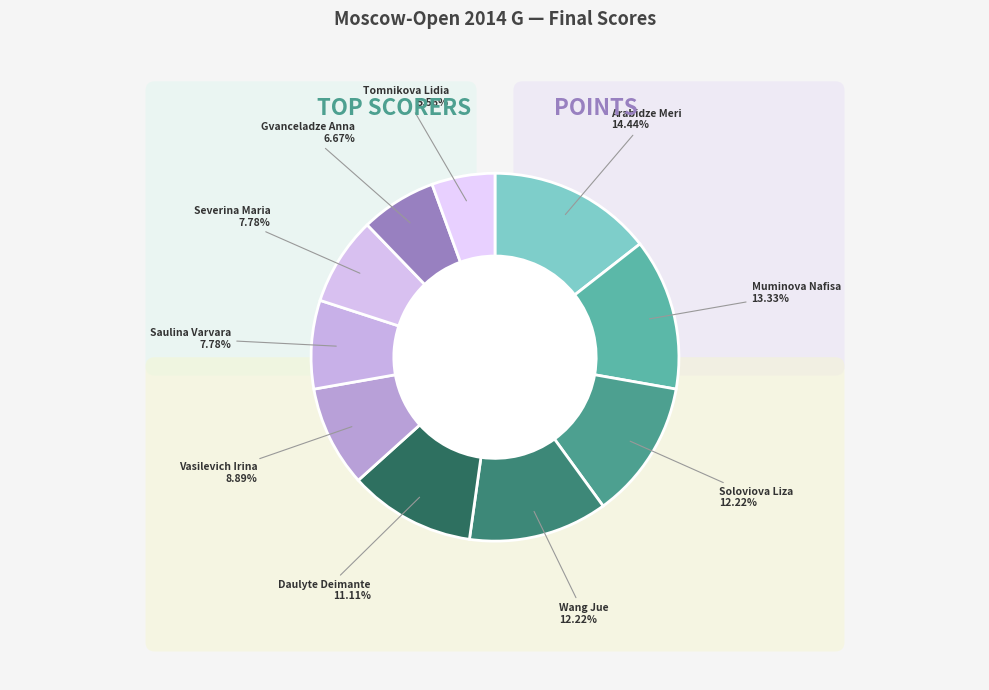

Is it true that Arabidze Meri is 14% of the pie?

True